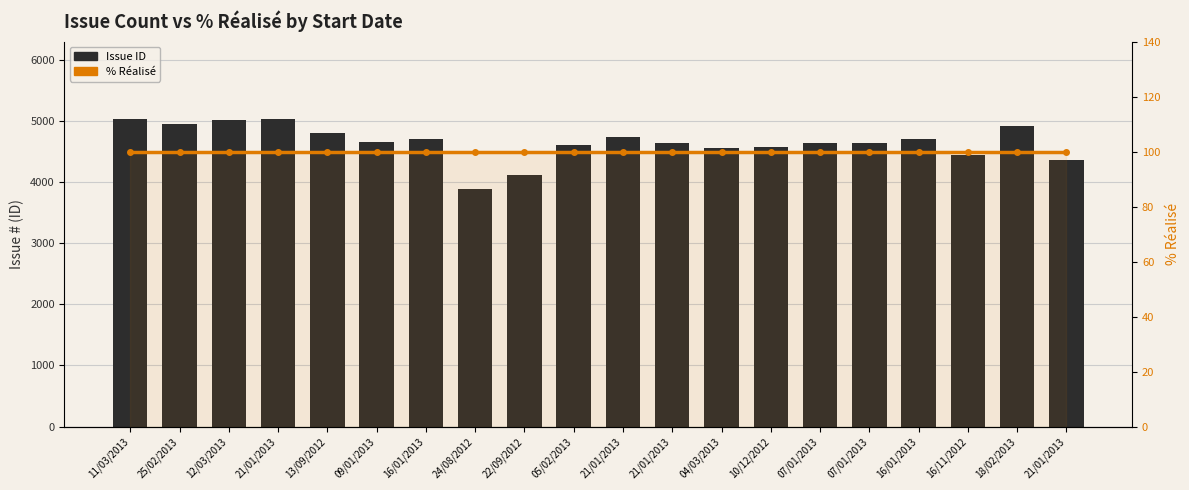

How many groups of bars are there?

20